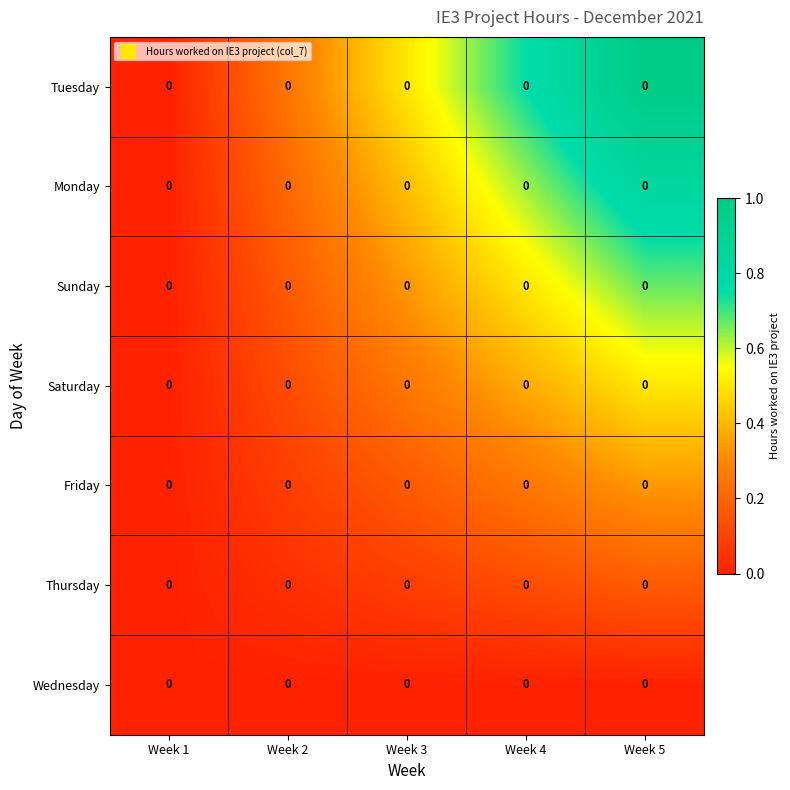

Rank the series by their maximum value, from highest to lowest.

Tuesday, Monday, Sunday, Saturday, Friday, Thursday, Wednesday